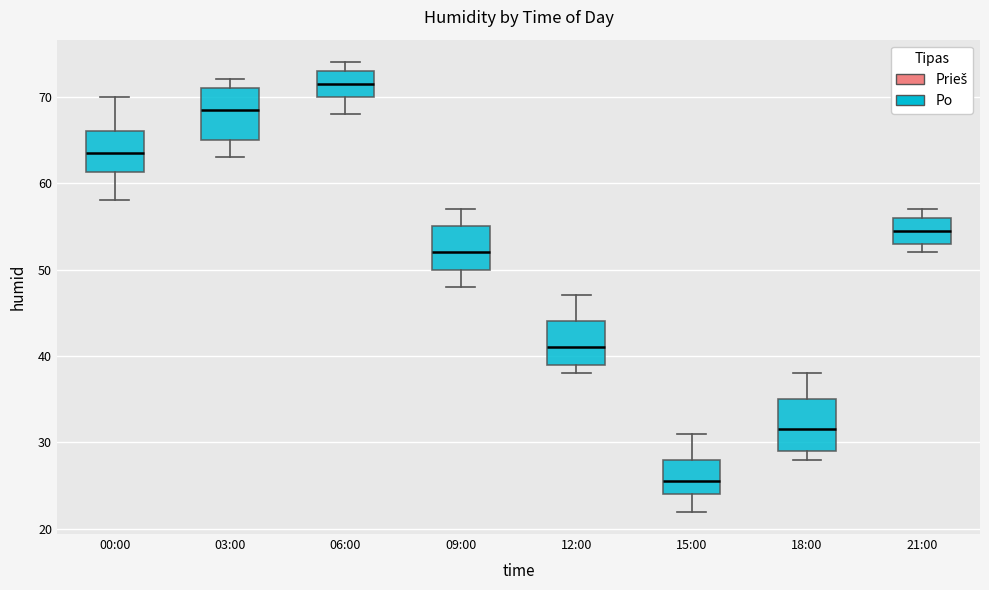

Where does the median line of the box for 12:00 sit on the y-axis? The values are not printed on the chart, so give them approximately, as read against the axis.

41